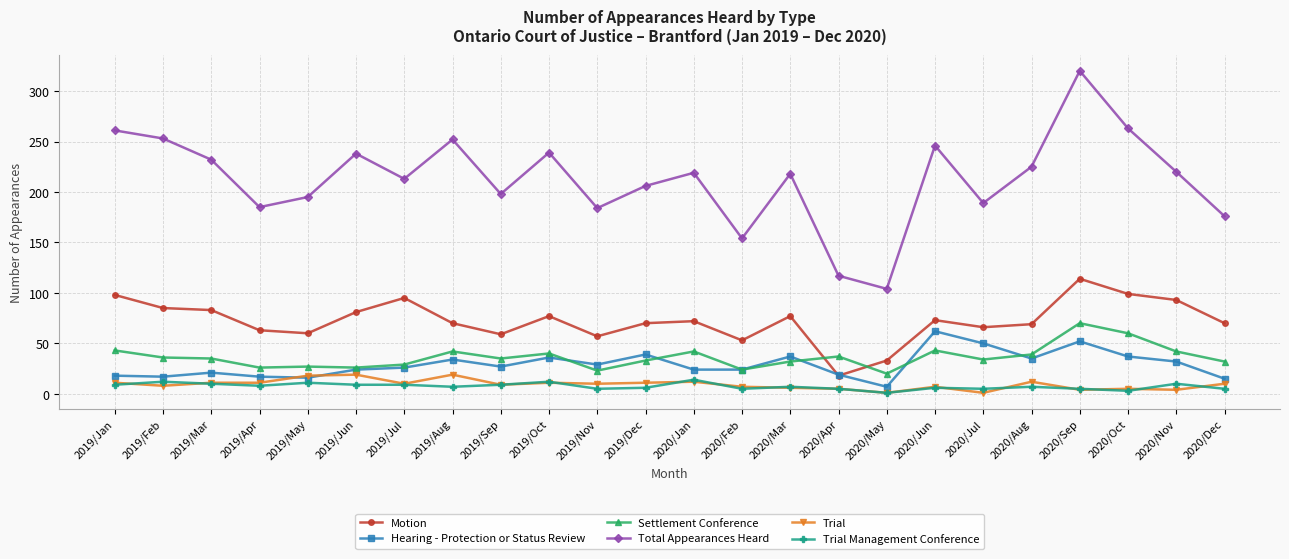

What is the minimum value for Settlement Conference?

20